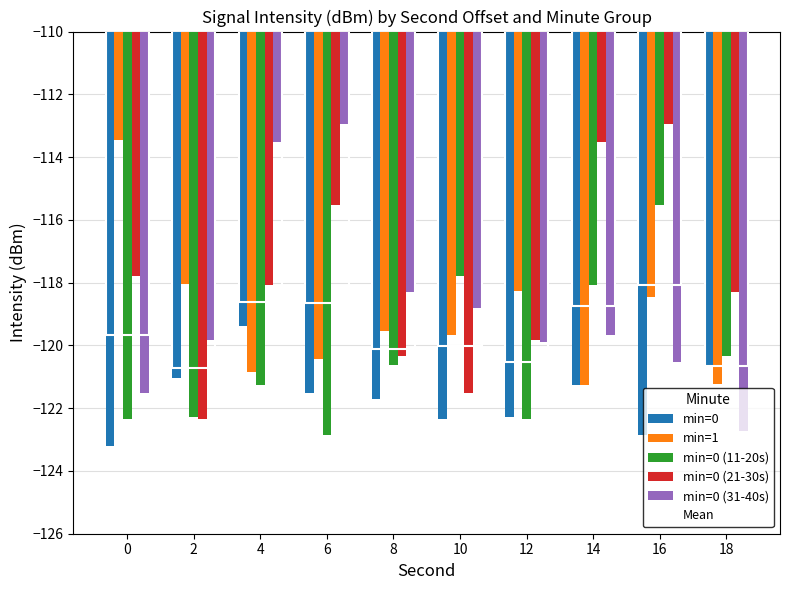

Which series has the largest total across all categories?

min=0 (21-30s)